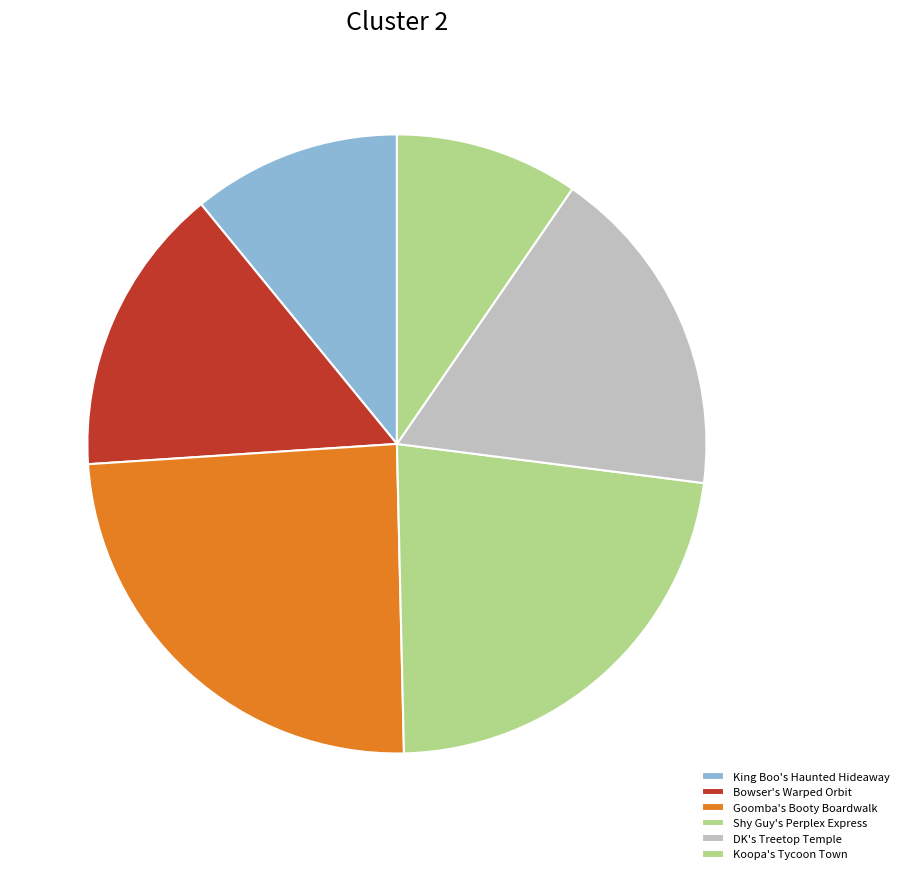

True or false: Shy Guy's Perplex Express accounts for 23% of the total.

True